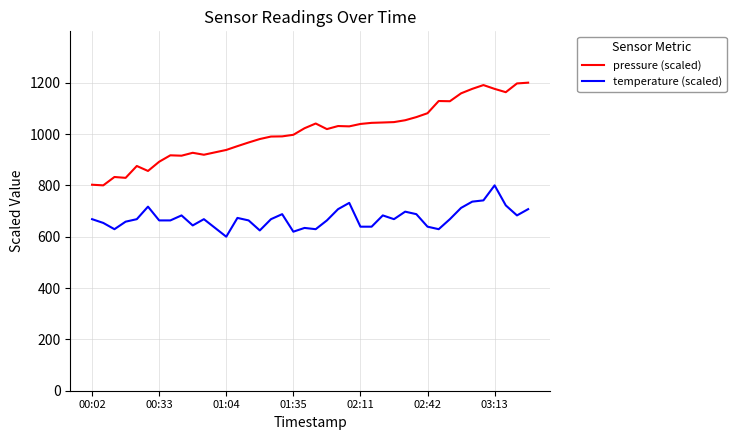

Which series has the largest total across all categories?

pressure (scaled)